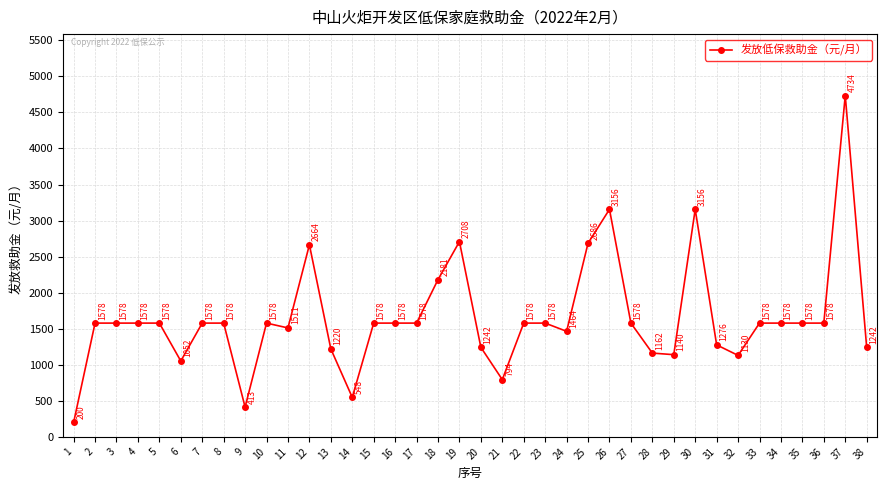

What is the difference between the maximum and minimum values?

4534